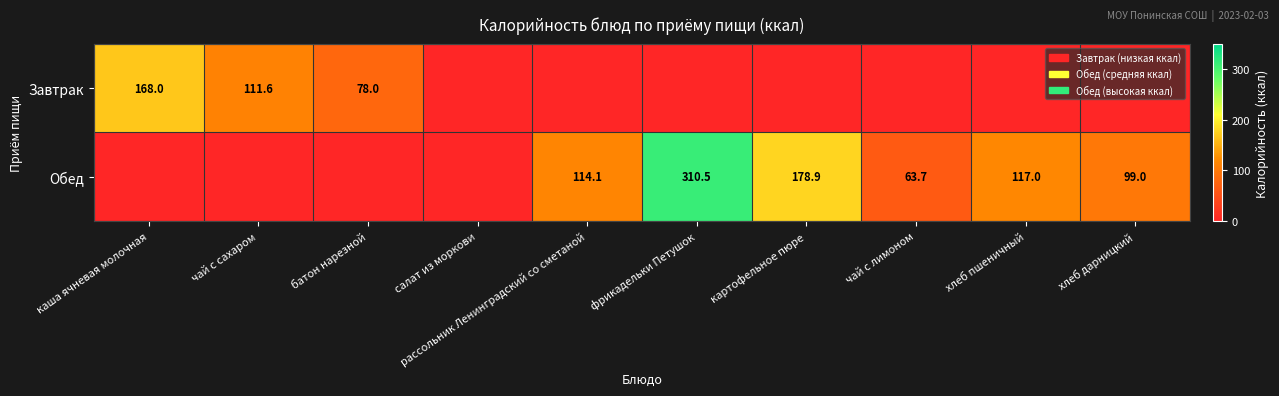

The value of Завтрак at чай с сахаром is 156.5. True or false?

False